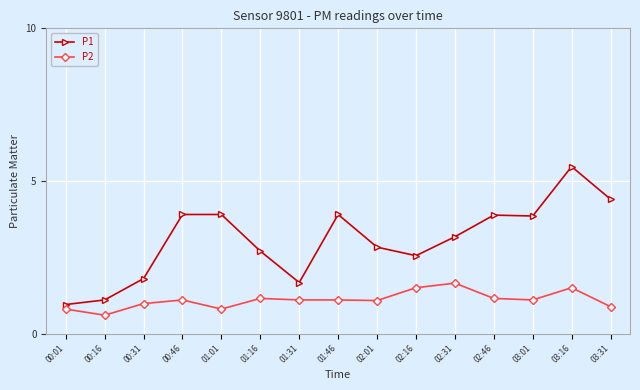

True or false: P1 has more than 1 points higher than both neighbors.

True